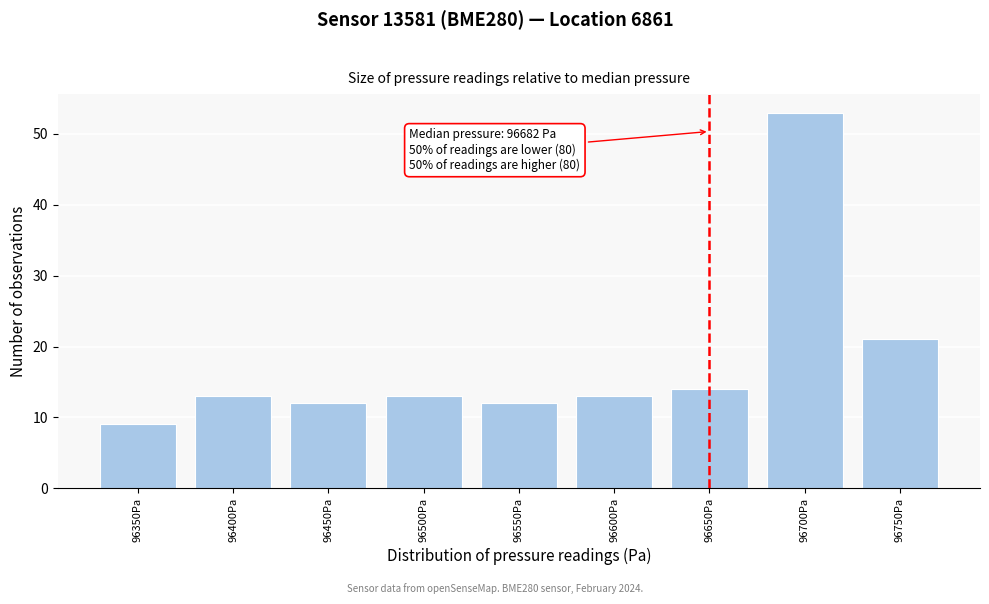

Reading left to right, transcribe all the data shown in this chart.

9	13	12	13	12	13	14	53	21